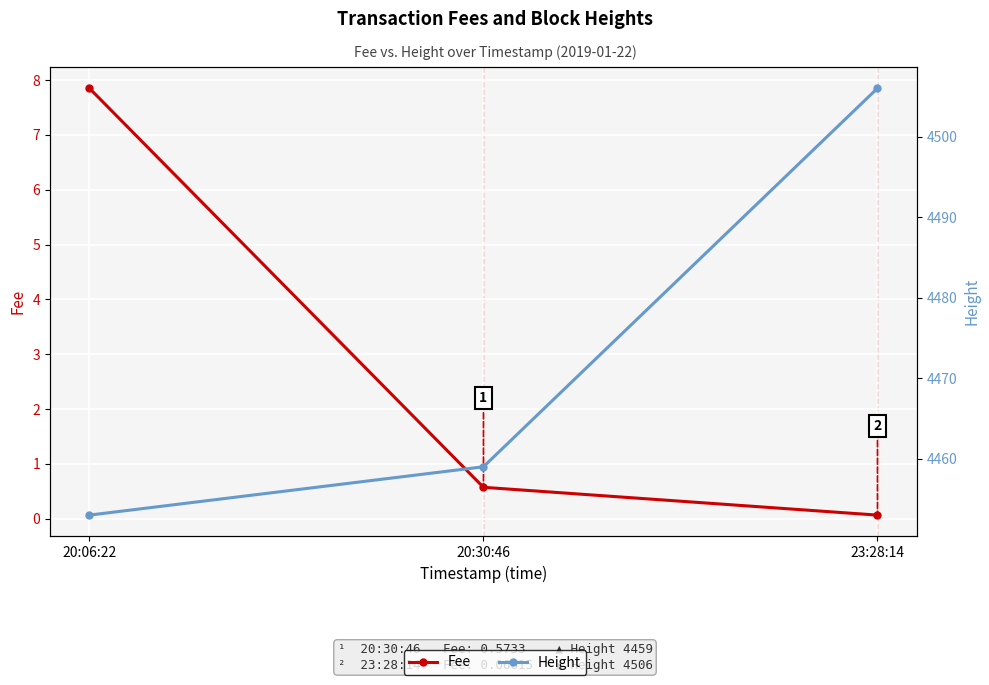

Rank the series by their maximum value, from highest to lowest.

Height, Fee